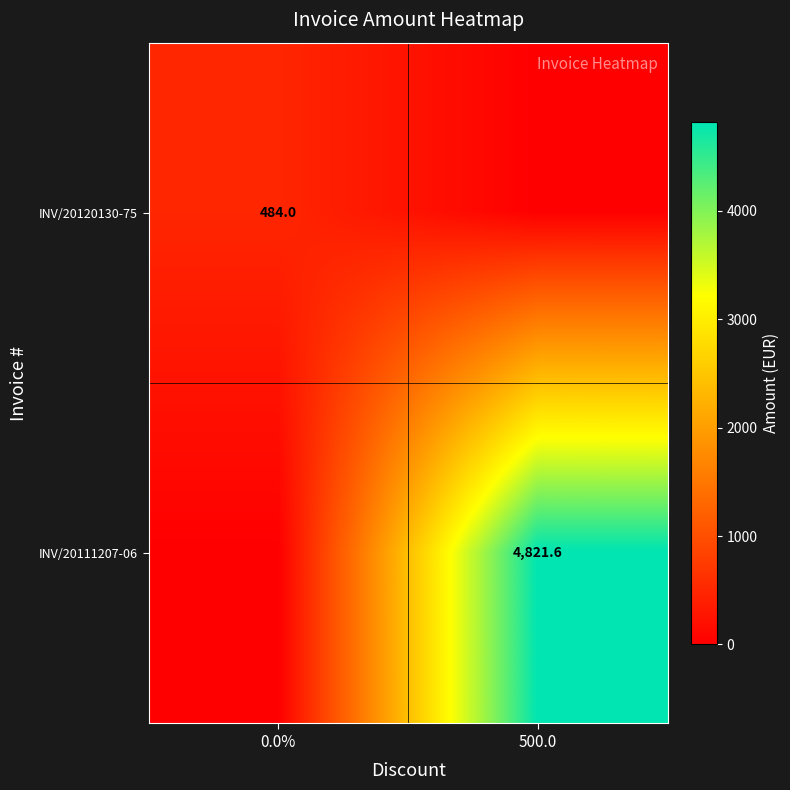

The value of INV/20120130-75 at 0.0% is 235.3. True or false?

False